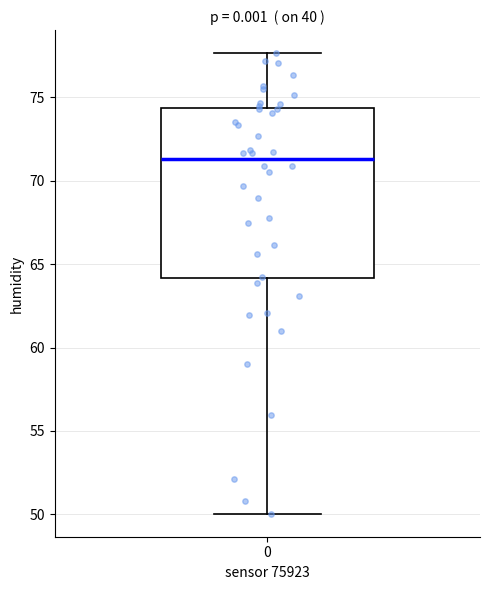

Transcribe this box plot: give where the median line is, the range the box spans, and where the two whiskers end, as read against the y-axis. The values are not printed on the chart, so give them approximately, as read against the axis.

median 71.5, box 64.0 to 74.5, whiskers 50.0 to 77.5